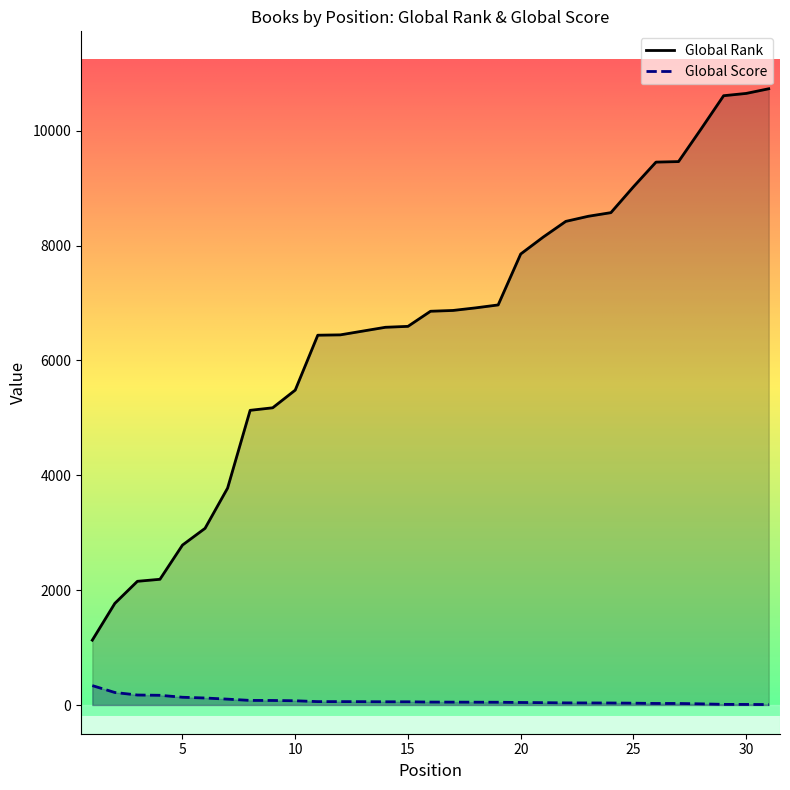

What is the spread (max minus min) of values at 4?

2020